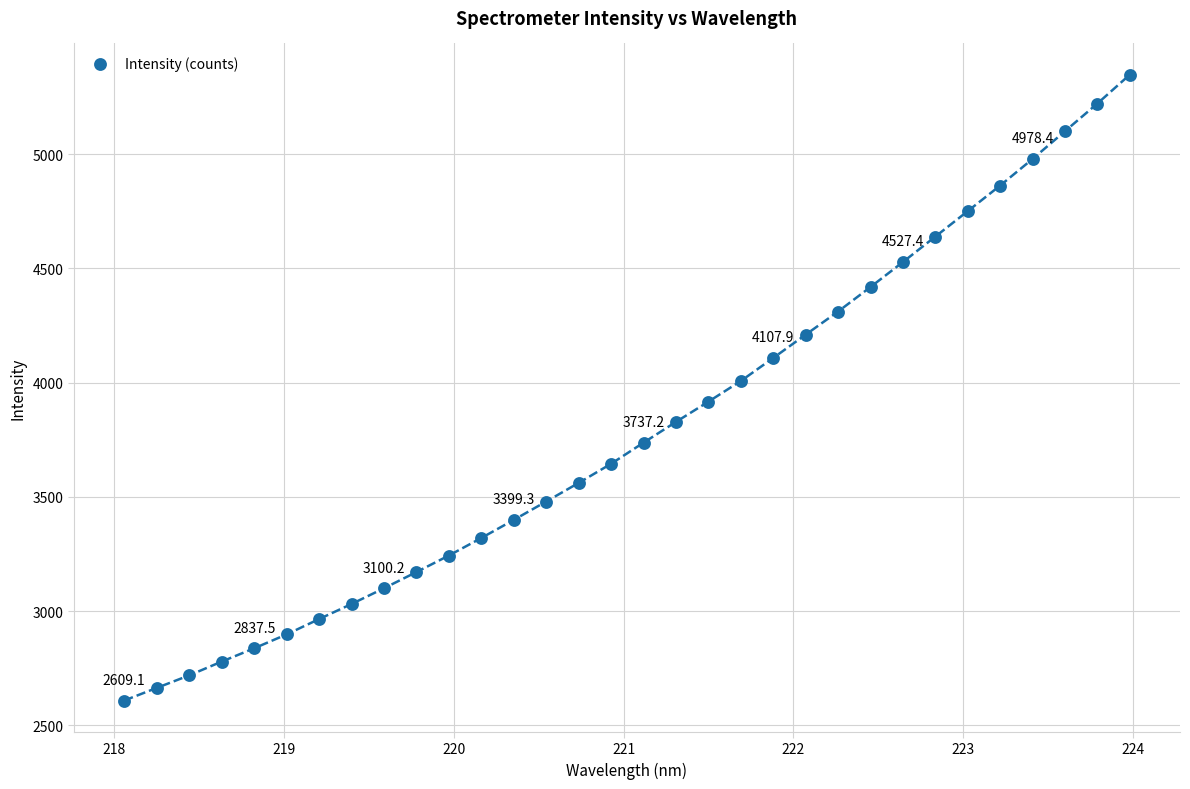

What is the range of X values (max minus min)?

5.9